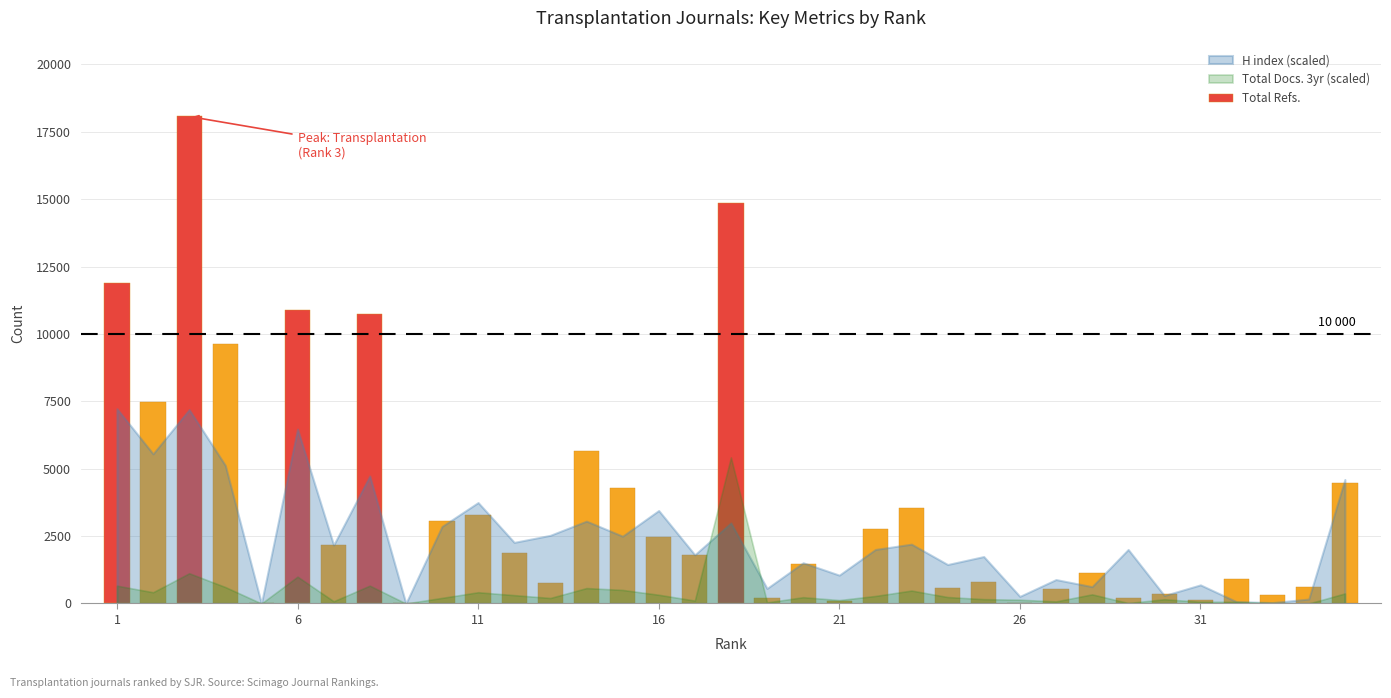

What is the sum of all values?

127039